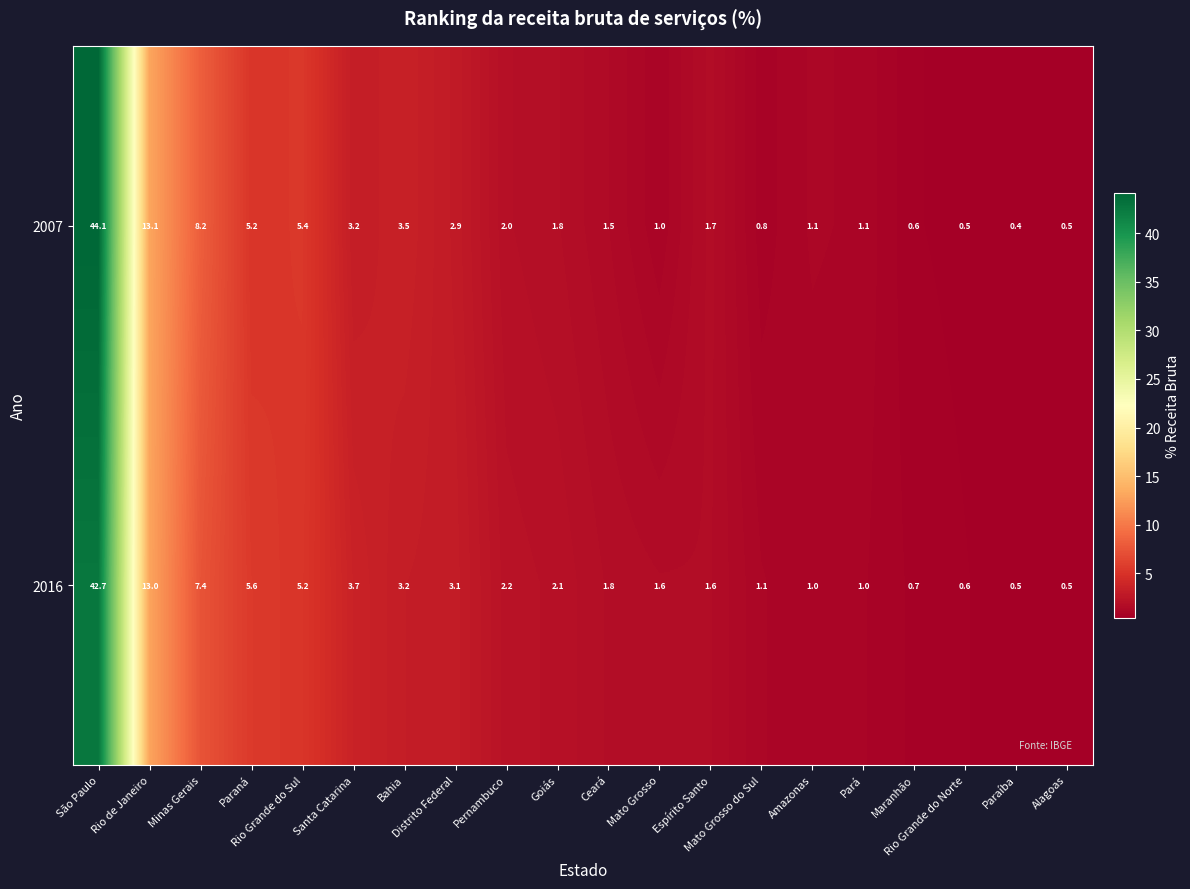

What is the sum of all 2016 values?

98.6